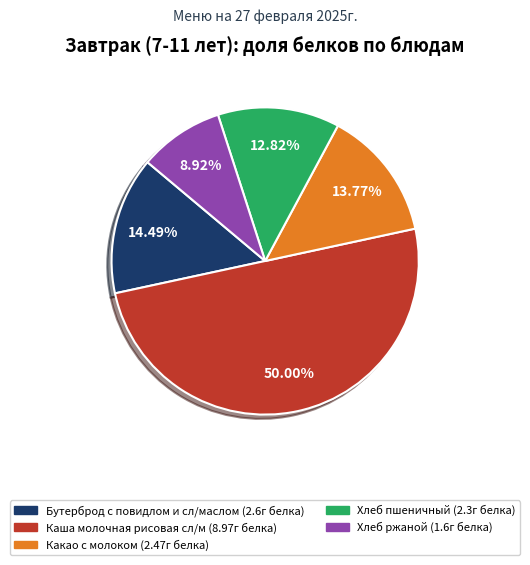

To the nearest percent, what is the combined percentage of Хлеб пшеничный and Бутерброд с повидлом и сл/маслом?

27%